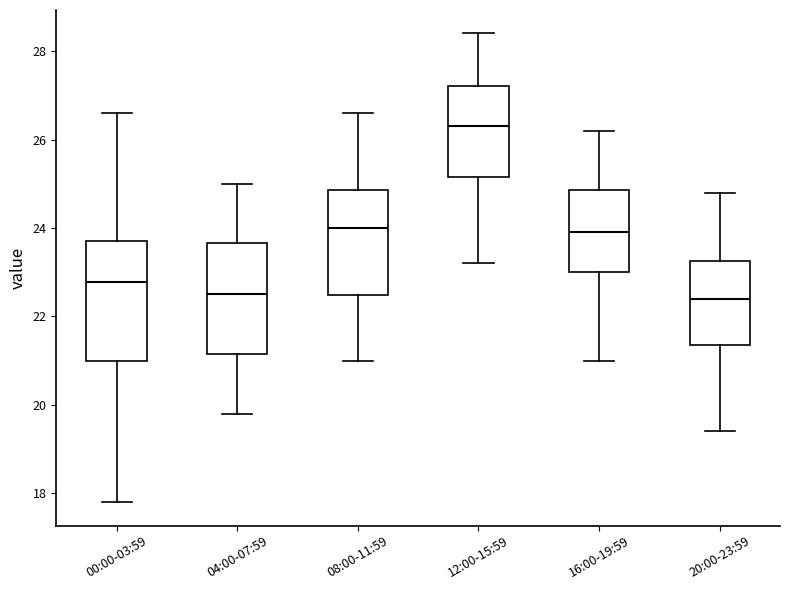

Reading left to right, read every box against the y-axis: the position of its median line, the range the box covers, and the ends of its whiskers. The values are not printed on the chart, so give them approximately, as read against the axis.

00:00-03:59: median 22.8, box 21.0 to 23.8, whiskers 17.8 to 26.6
04:00-07:59: median 22.6, box 21.2 to 23.6, whiskers 19.8 to 25.0
08:00-11:59: median 24.0, box 22.4 to 24.8, whiskers 21.0 to 26.6
12:00-15:59: median 26.4, box 25.2 to 27.2, whiskers 23.2 to 28.4
16:00-19:59: median 24.0, box 23.0 to 24.8, whiskers 21.0 to 26.2
20:00-23:59: median 22.4, box 21.4 to 23.2, whiskers 19.4 to 24.8